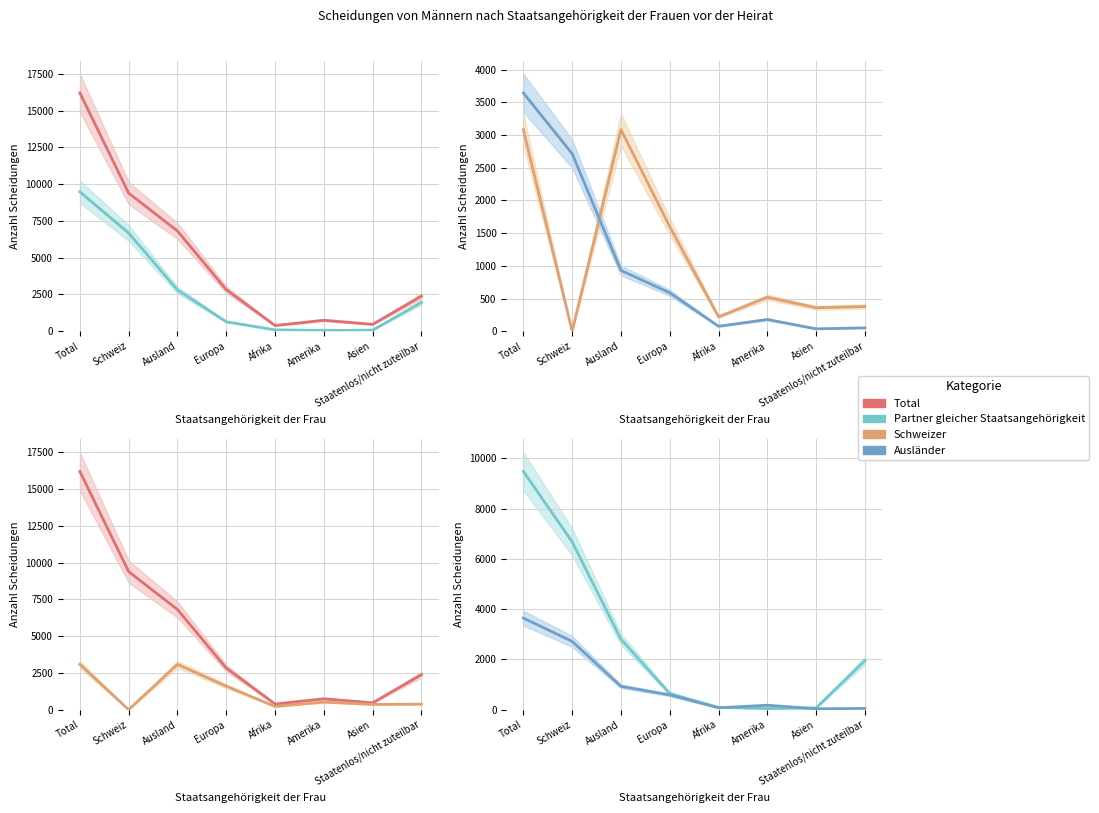

Which series has the largest total across all categories?

Total